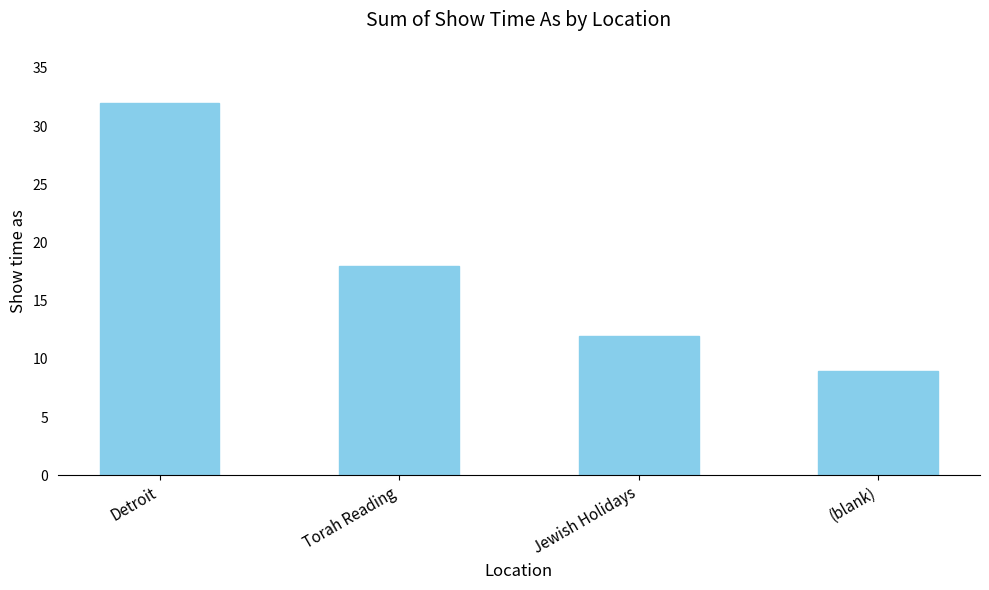

What is the difference between the values at Torah Reading and Detroit?

14